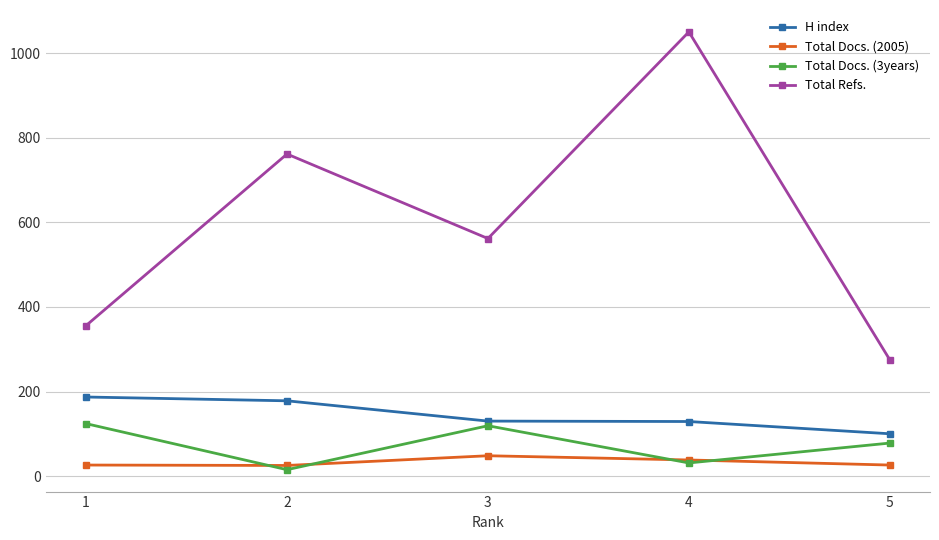

Where is the first local maximum for Total Docs. (2005)?

3